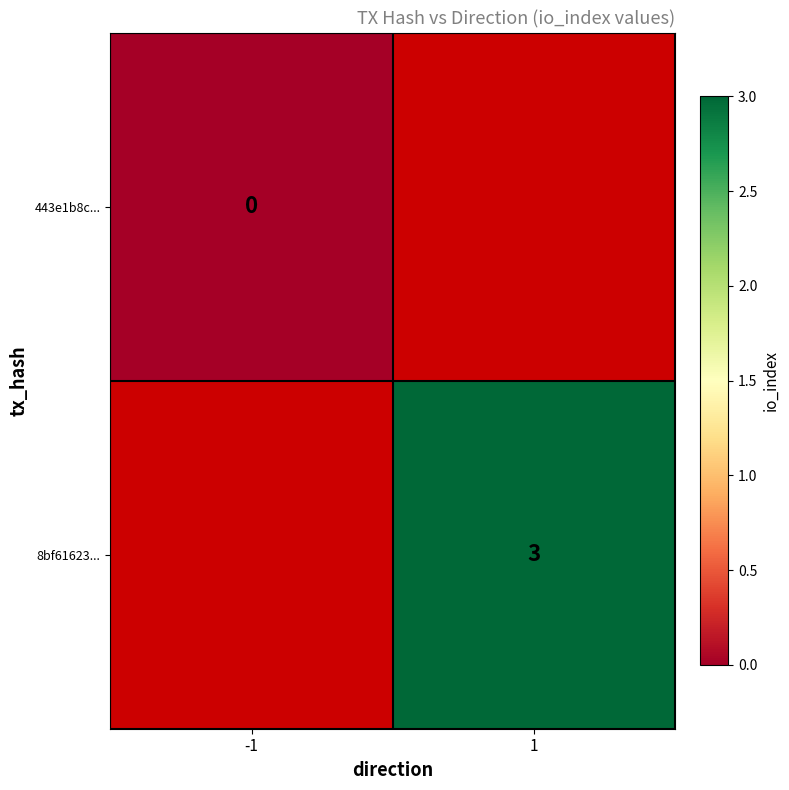

True or false: 8bf61623... has a value of 3 at 1.

True